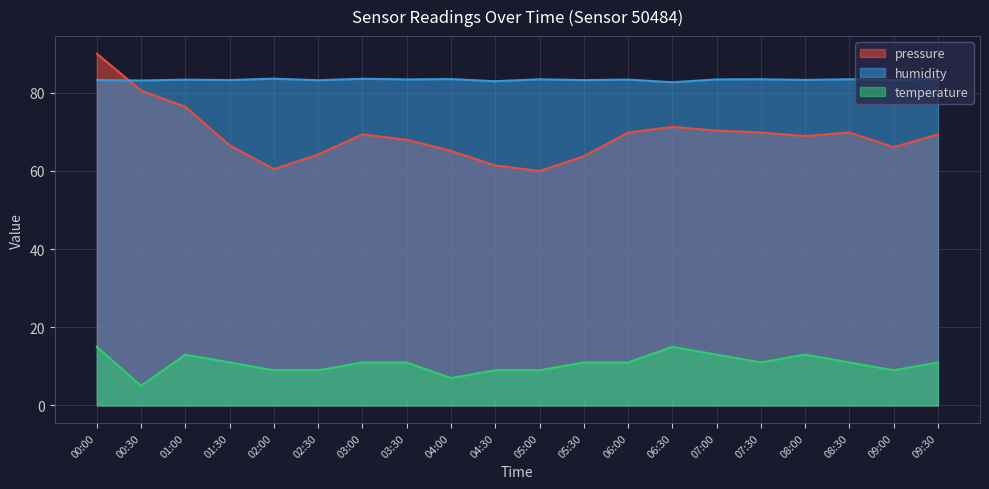

How many categories are shown in the chart?

20